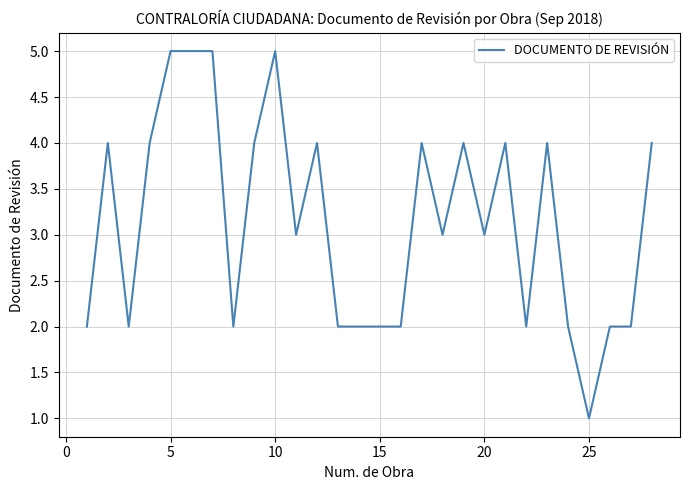

What is the difference between the maximum and minimum values?

4